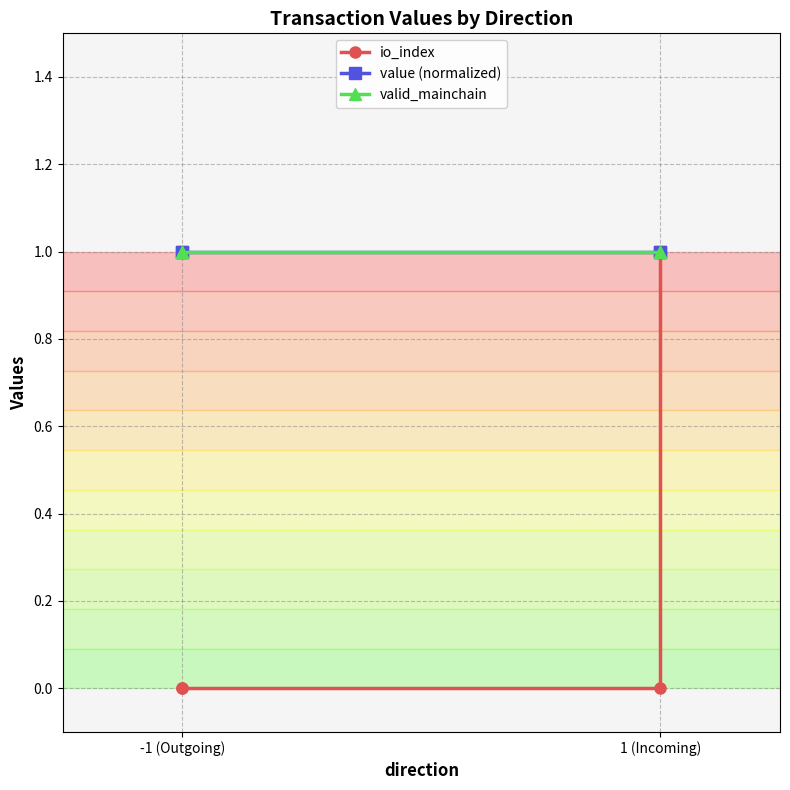

Does the chart have visible grid lines?

Yes